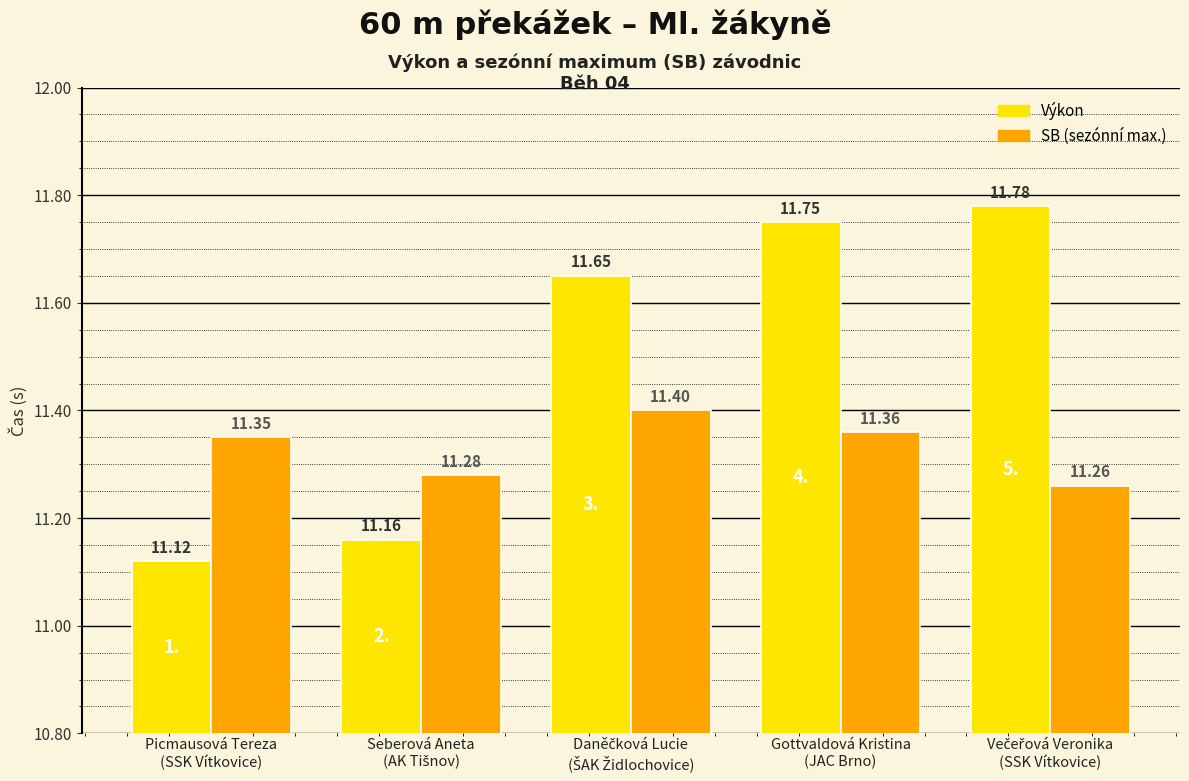

What is the smallest value displayed?

11.1